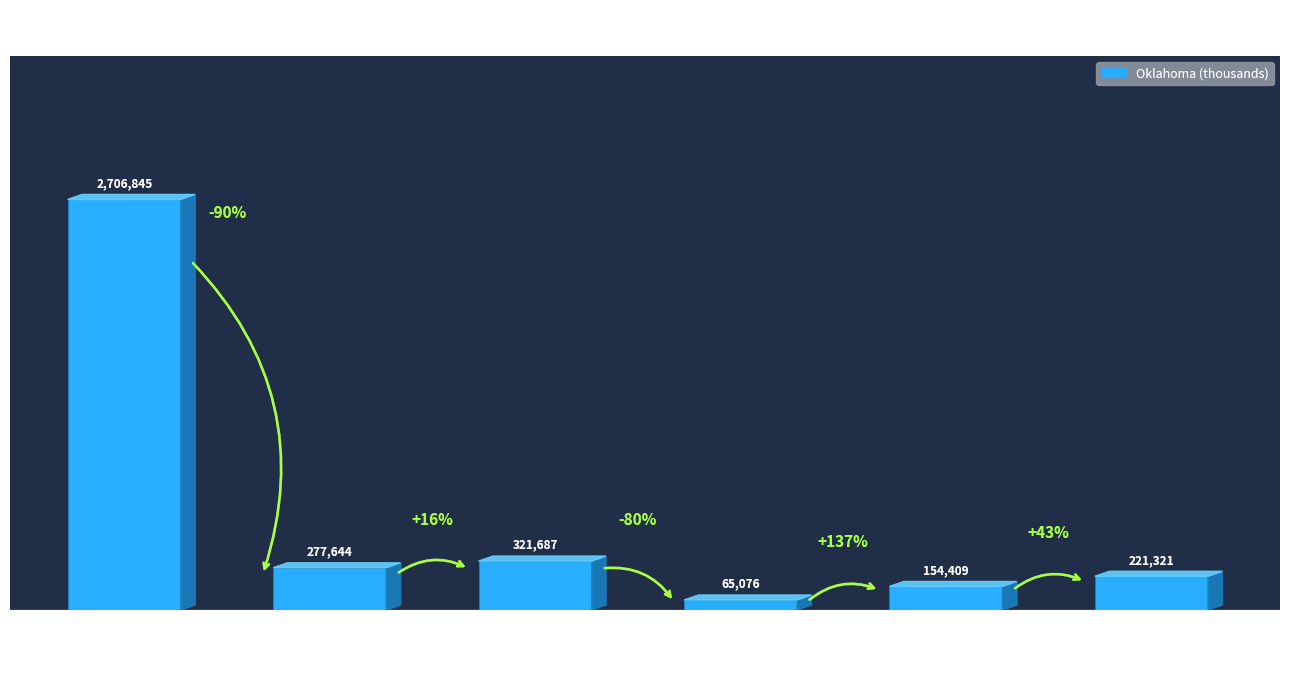

Which category has the highest value across all series?

White alone